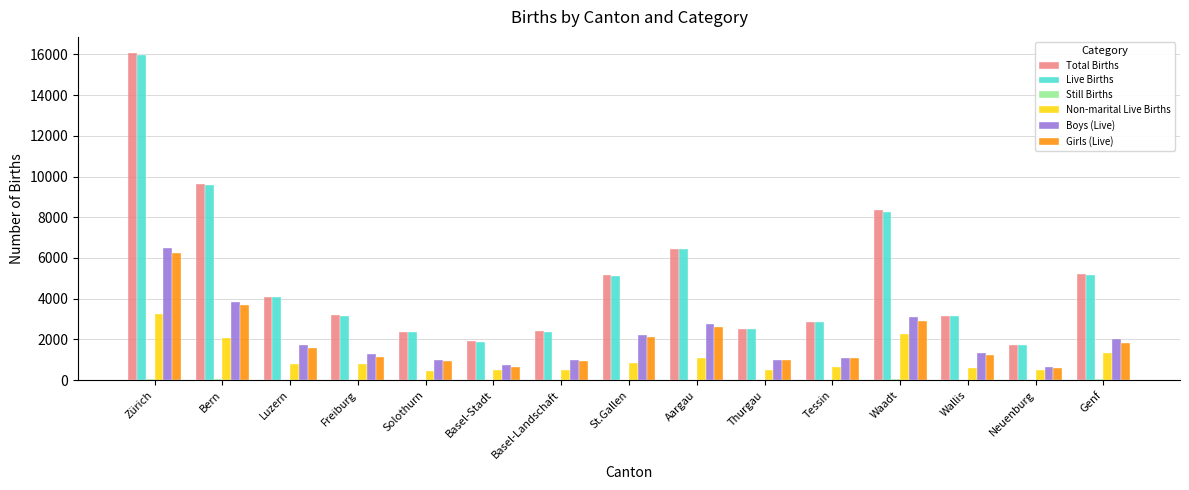

The Girls (Live) series shows 372 at Luzern. True or false?

False